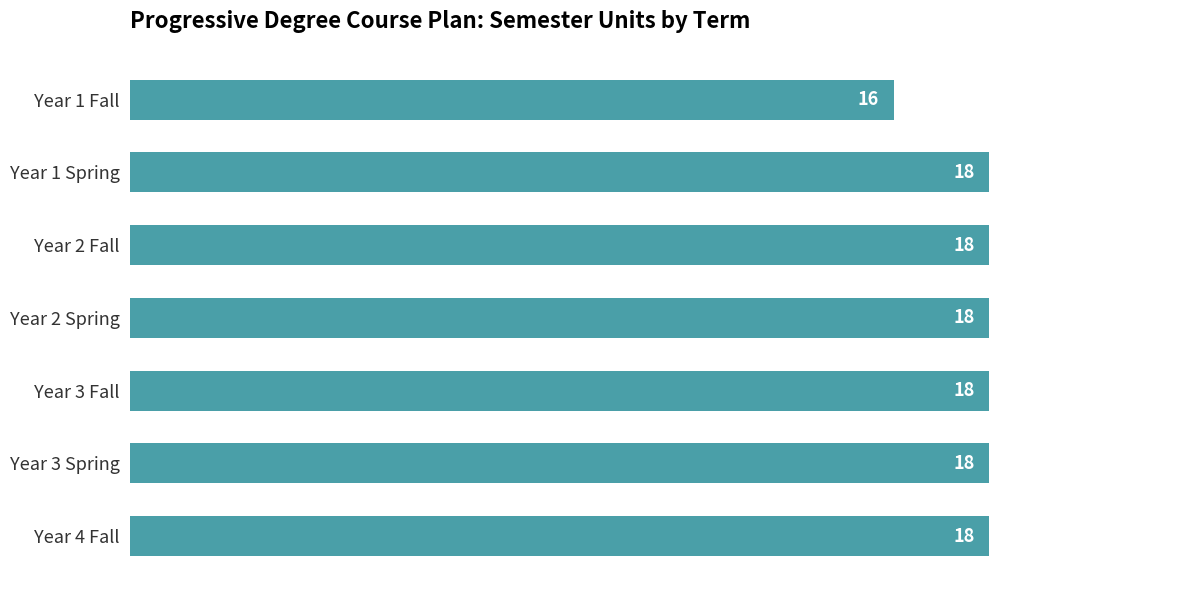

What is the change in value from Year 1 Fall to Year 1 Spring?

+2